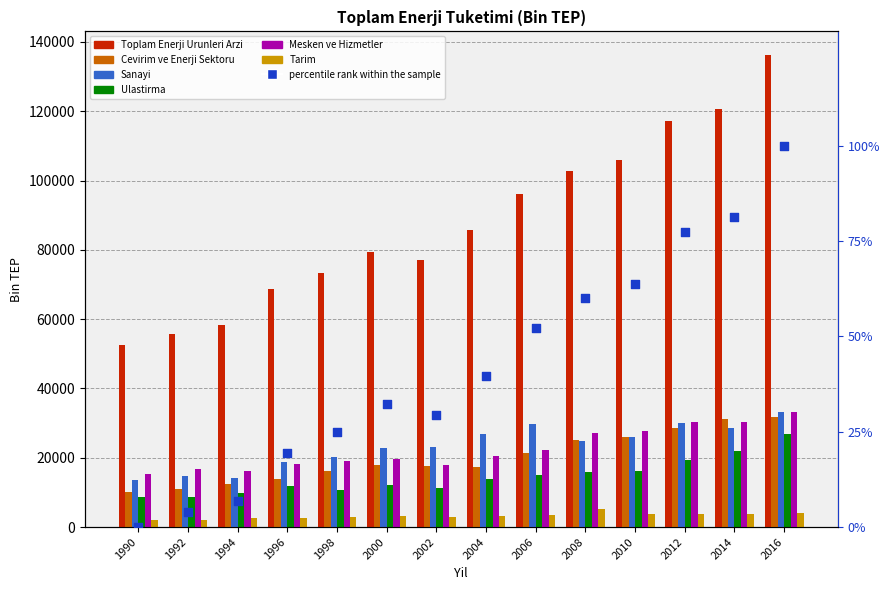

Which series has the largest total across all categories?

Toplam Enerji Urunleri Arzi